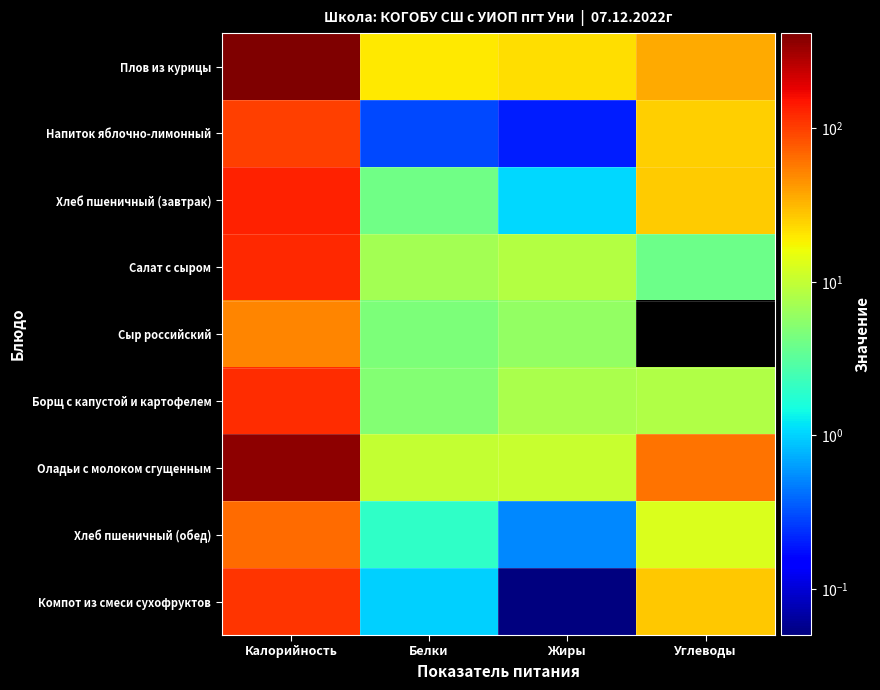

At how many categories does at least one series exceed 366?

1